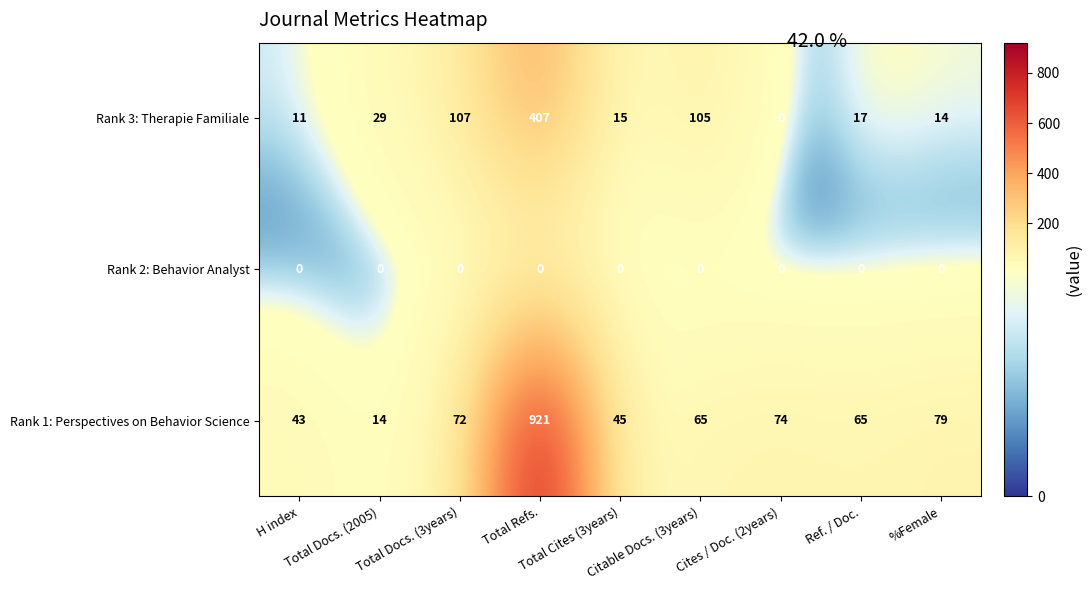

At how many categories does at least one series exceed 212?

1